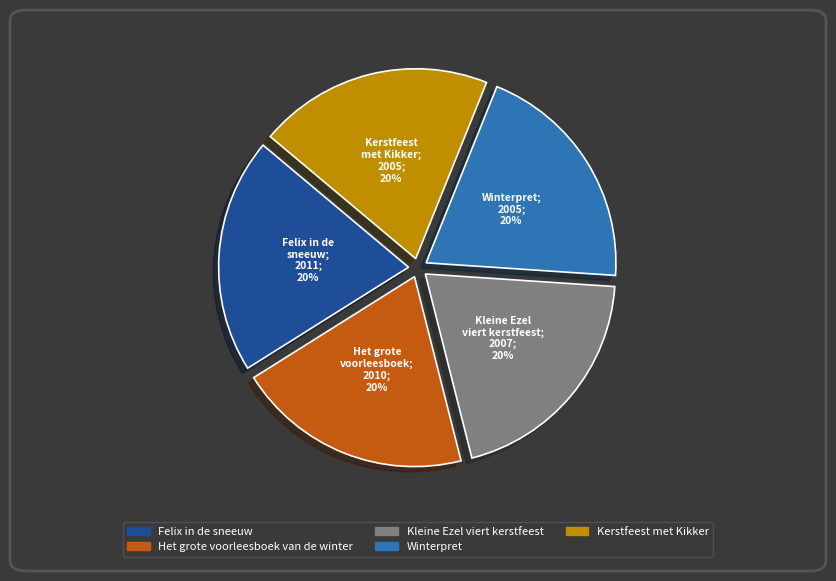

Combined, do Kerstfeest met Kikker and Felix in de sneeuw account for over 50%?

No